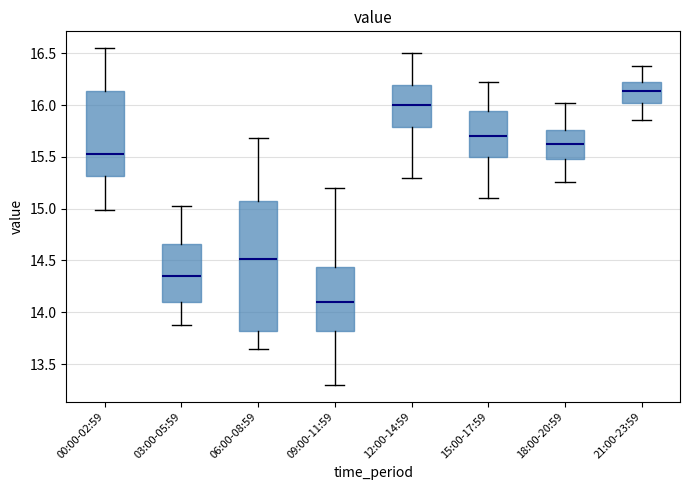

Which box has the highest median line?

21:00-23:59